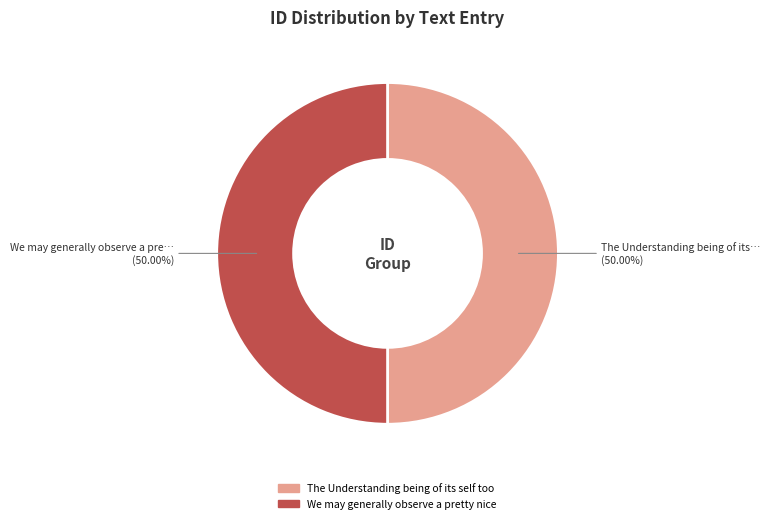

To the nearest percent, what portion does The Understanding being of its self too represent?

50%